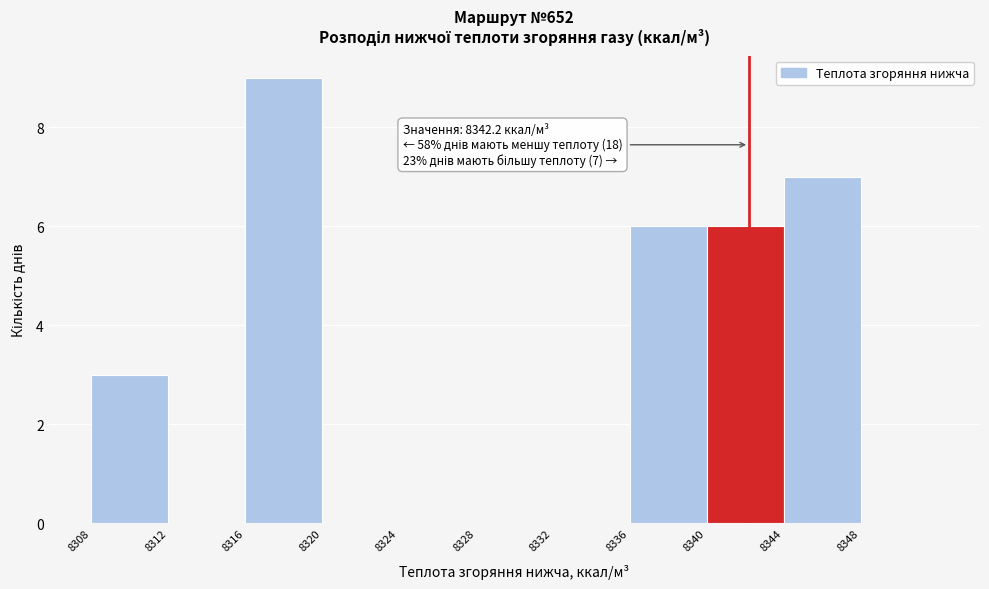

Over which range of the x-axis is the bar tallest?

8316 to 8320